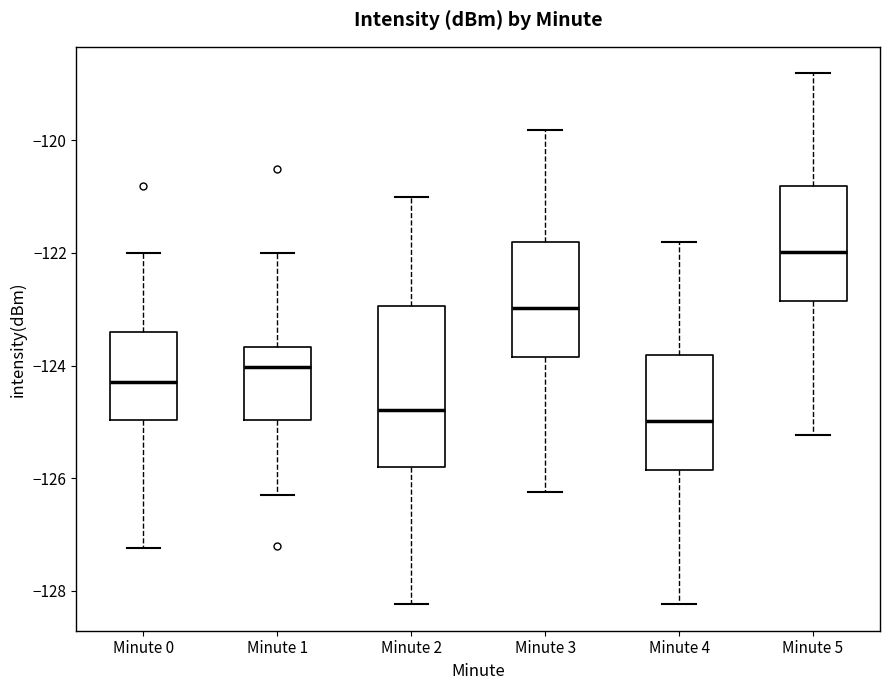

Comparing the boxes themselves (not the whiskers), which one is the tallest?

Minute 2